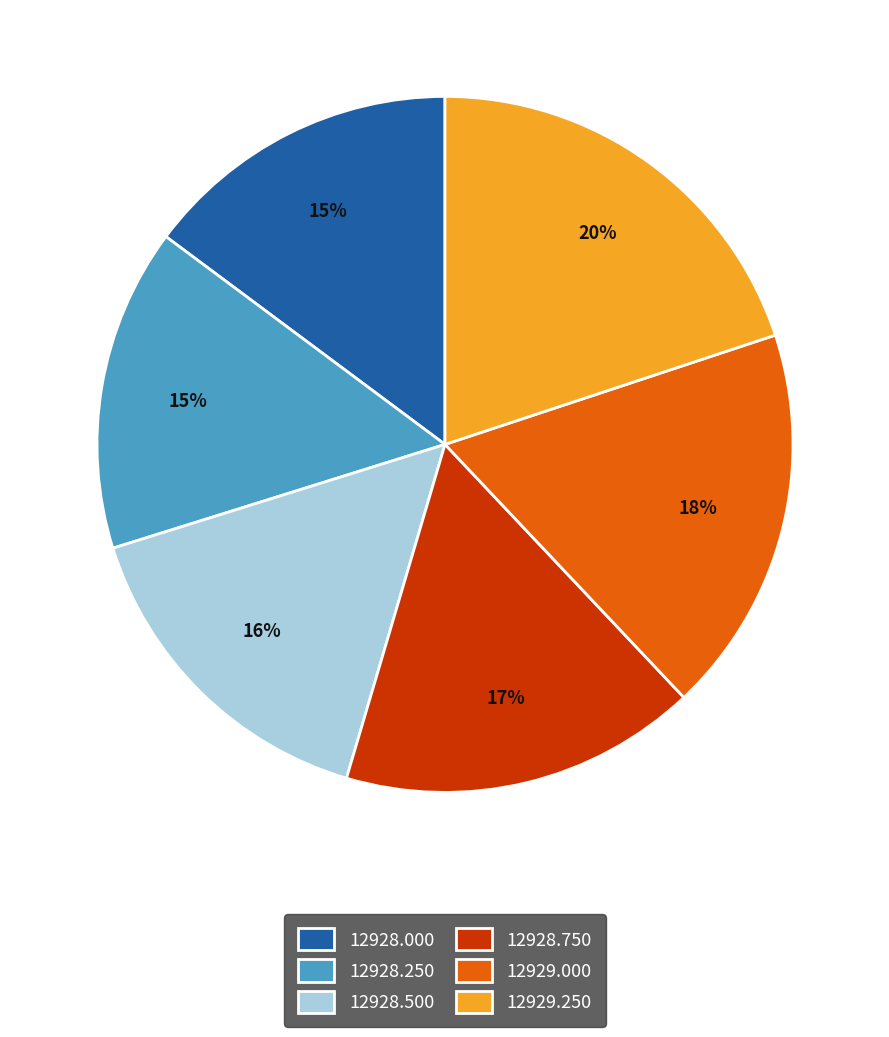

How many slices are in this pie chart?

6